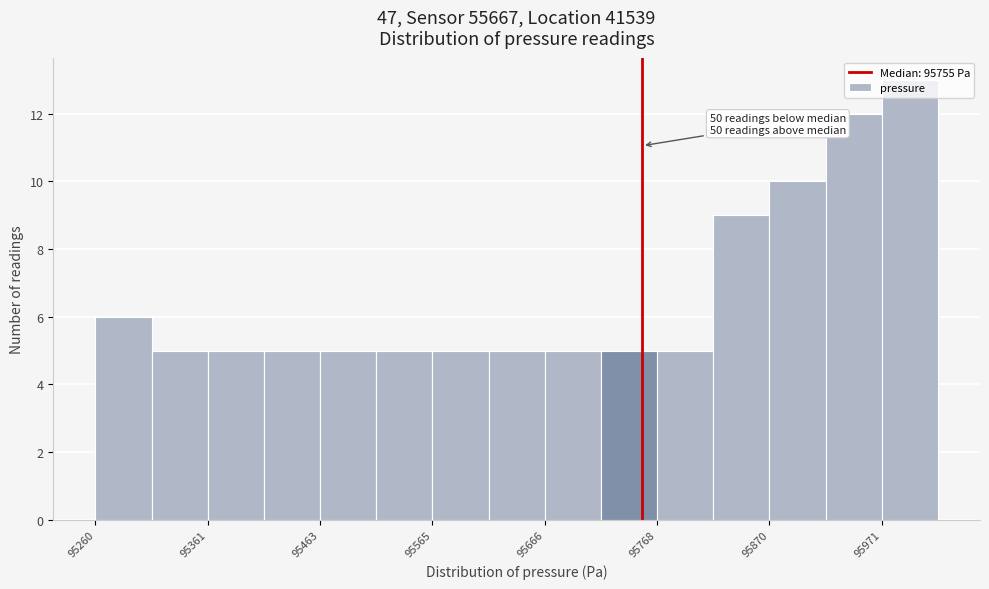

Around what value on the x-axis is the tallest bar? Give the approximate position of its centre, as read against the axis.

96000